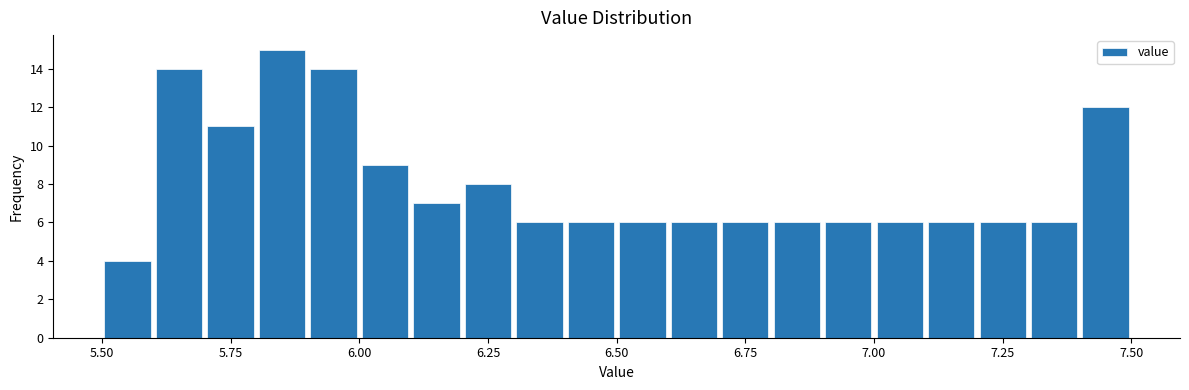

Read against the x-axis, roughly where is the centre of the tallest bar?

5.85